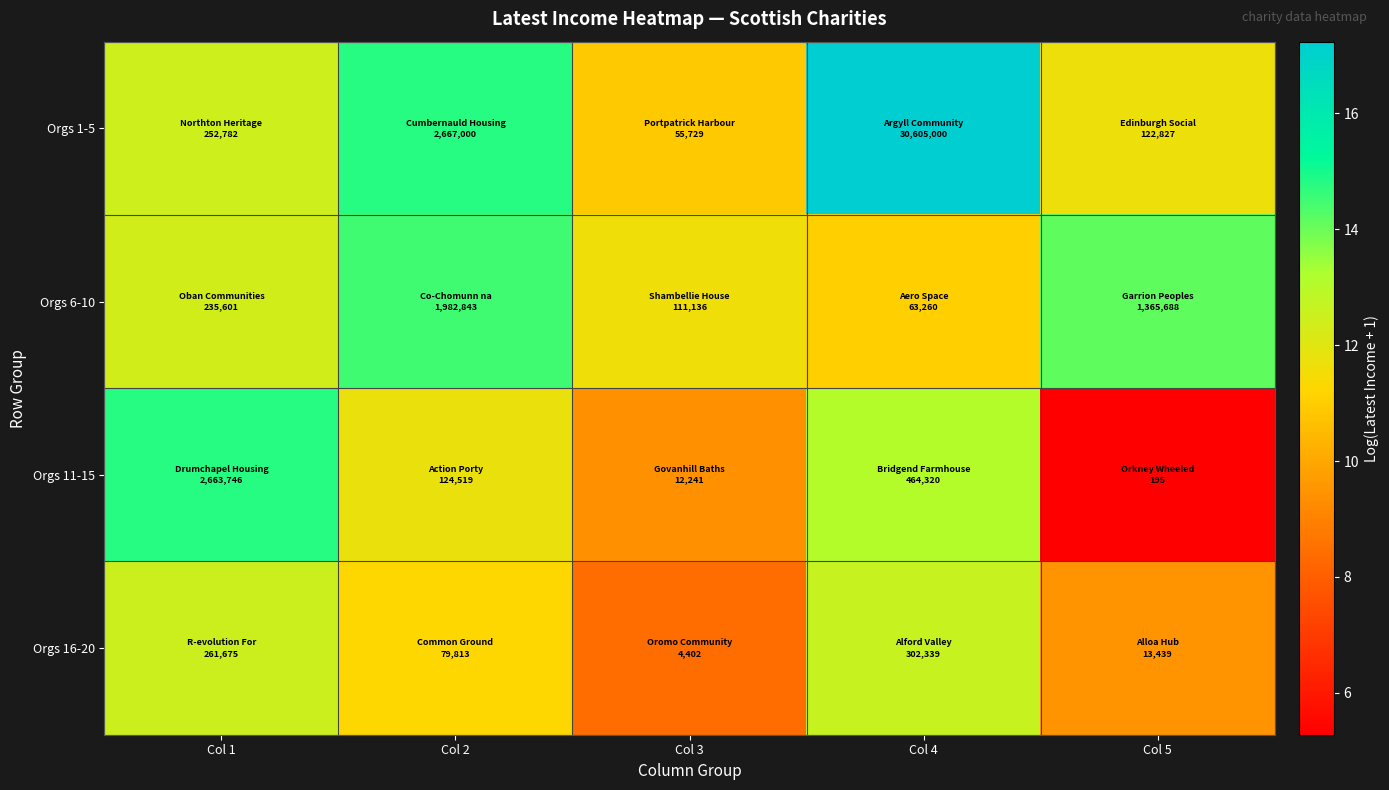

Count the number of categories in the chart.

5